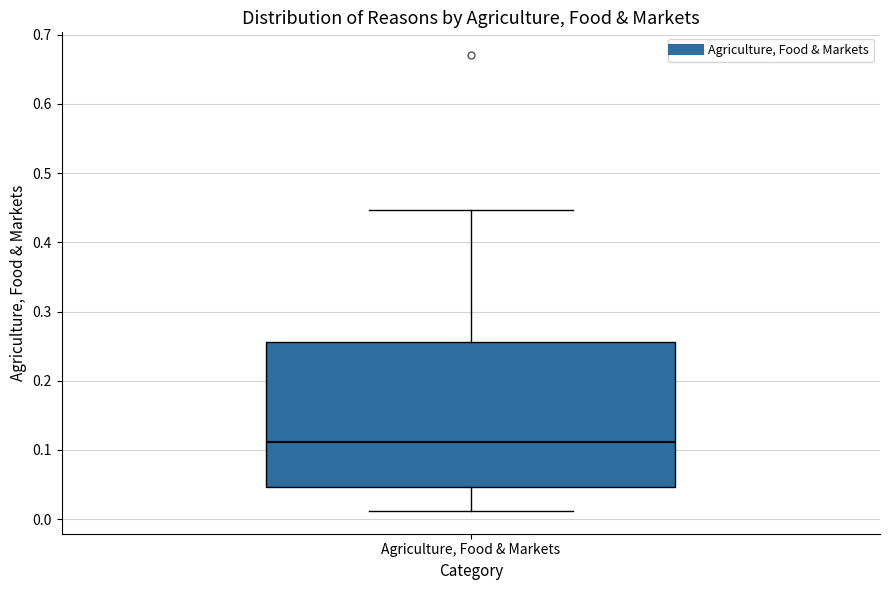

Where does the upper whisker of the box for Agriculture, Food & Markets end on the y-axis? The values are not printed on the chart, so give them approximately, as read against the axis.

0.45